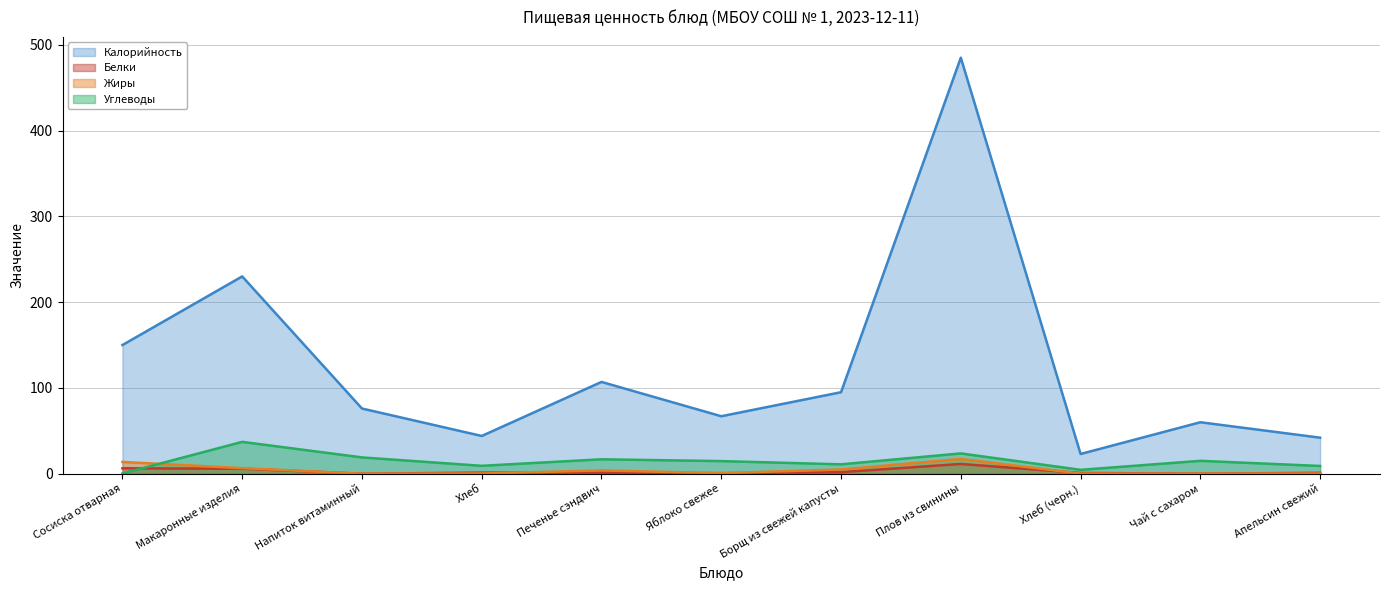

Which has a higher value, Хлеб (черн.) or Хлеб?

Хлеб